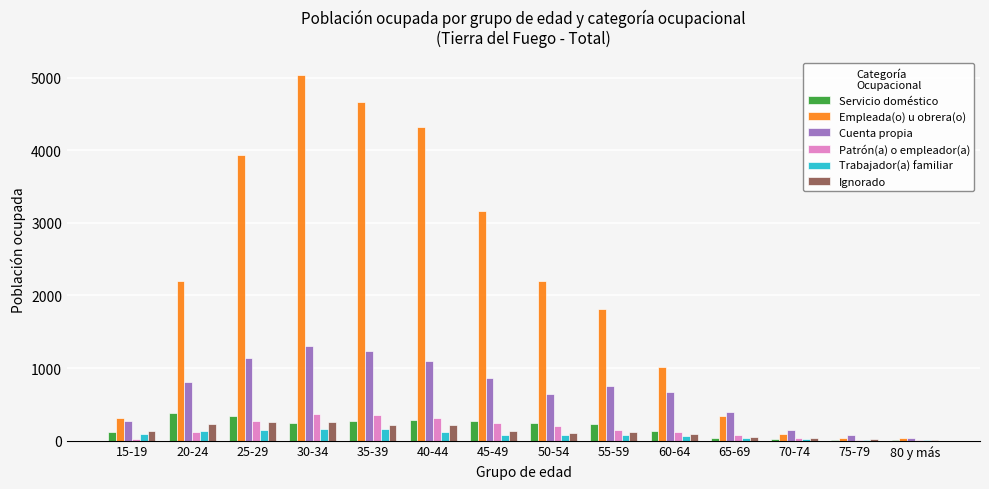

Is the value of Ignorado at 15-19 greater than the value of Empleada(o) u obrera(o) at 55-59?

No